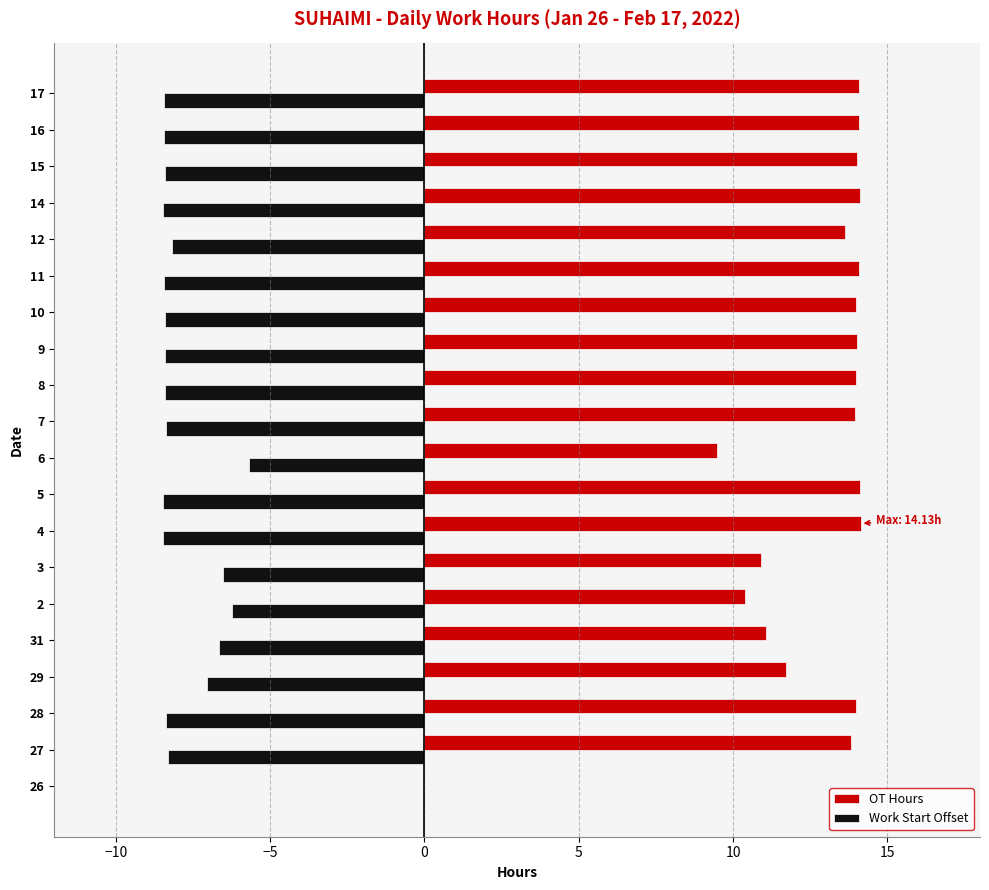

The Work Start Offset series shows -2.8 at 27. True or false?

False